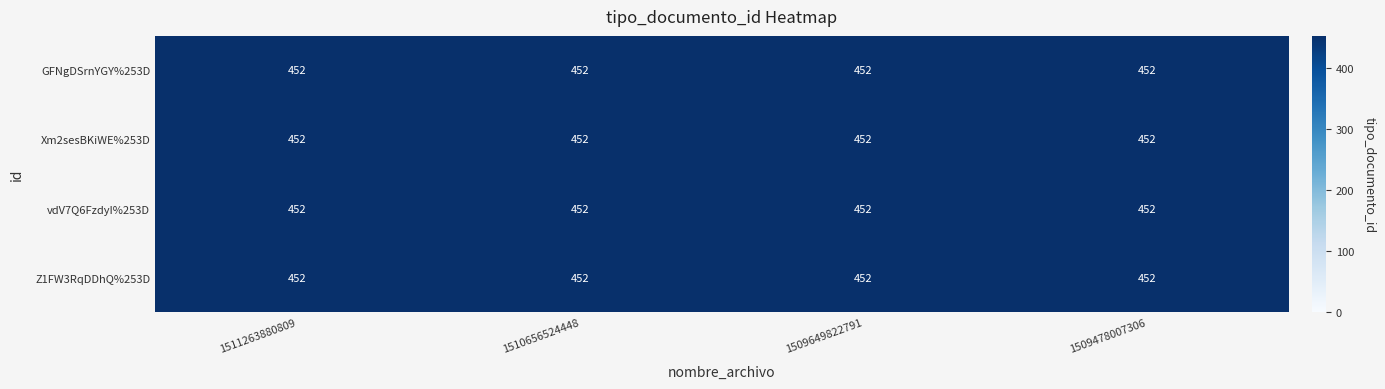

The value of vdV7Q6FzdyI%253D at 1509649822791 is 452.0. True or false?

True